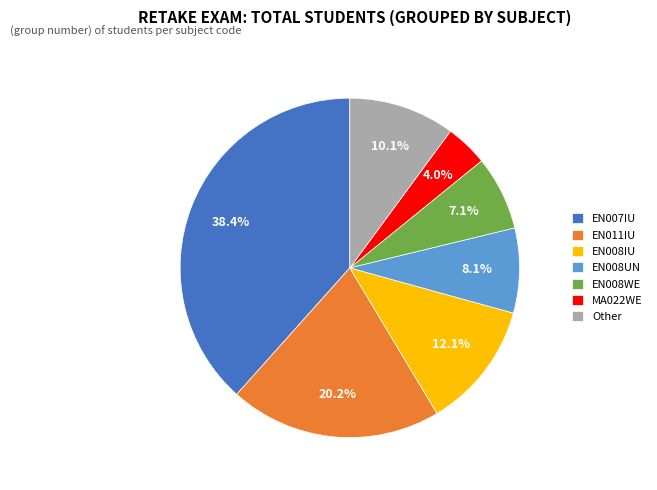

Does EN011IU account for over 50% of the chart?

No